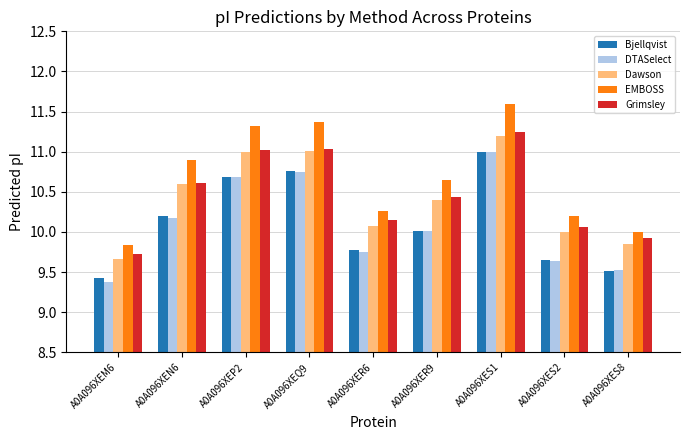

True or false: EMBOSS has a value of 6.8 at A0A096XEP2.

False